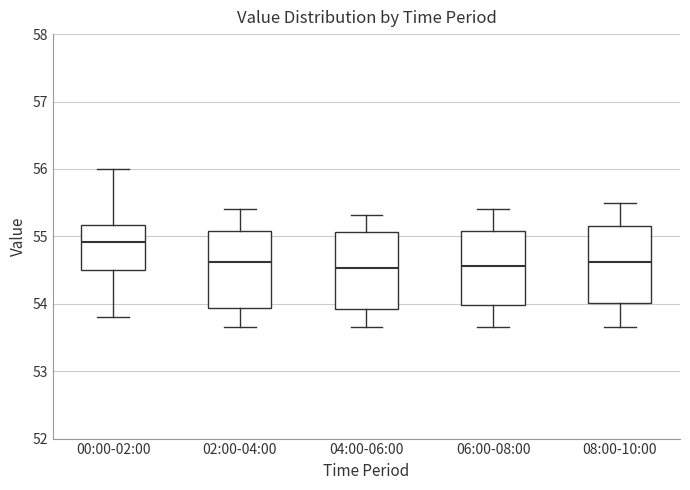

Reading left to right, transcribe this box plot: for each box, give where its median line is, the range the box spans, and where its two whiskers end, as read against the y-axis. The values are not printed on the chart, so give them approximately, as read against the axis.

00:00-02:00: median 54.9, box 54.5 to 55.2, whiskers 53.8 to 56.0
02:00-04:00: median 54.6, box 53.9 to 55.1, whiskers 53.7 to 55.4
04:00-06:00: median 54.5, box 53.9 to 55.1, whiskers 53.7 to 55.3
06:00-08:00: median 54.6, box 54.0 to 55.1, whiskers 53.7 to 55.4
08:00-10:00: median 54.6, box 54.0 to 55.2, whiskers 53.7 to 55.5